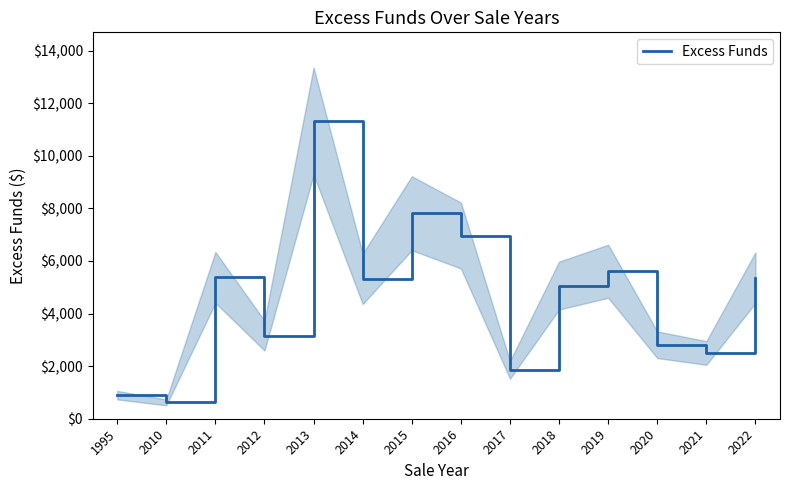

Which label corresponds to the largest value in the chart?

2013